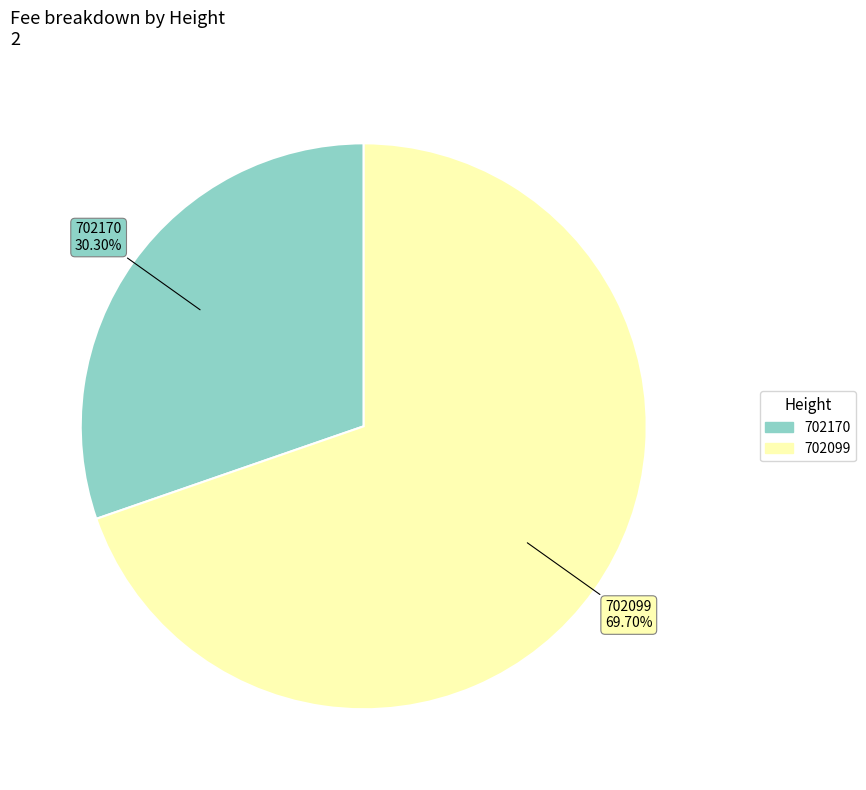

What is the largest slice in the pie chart?

702099